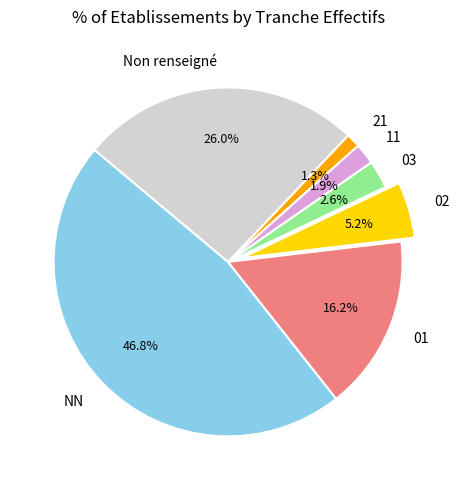

To the nearest percent, what is the combined percentage of 03 and 02?

8%